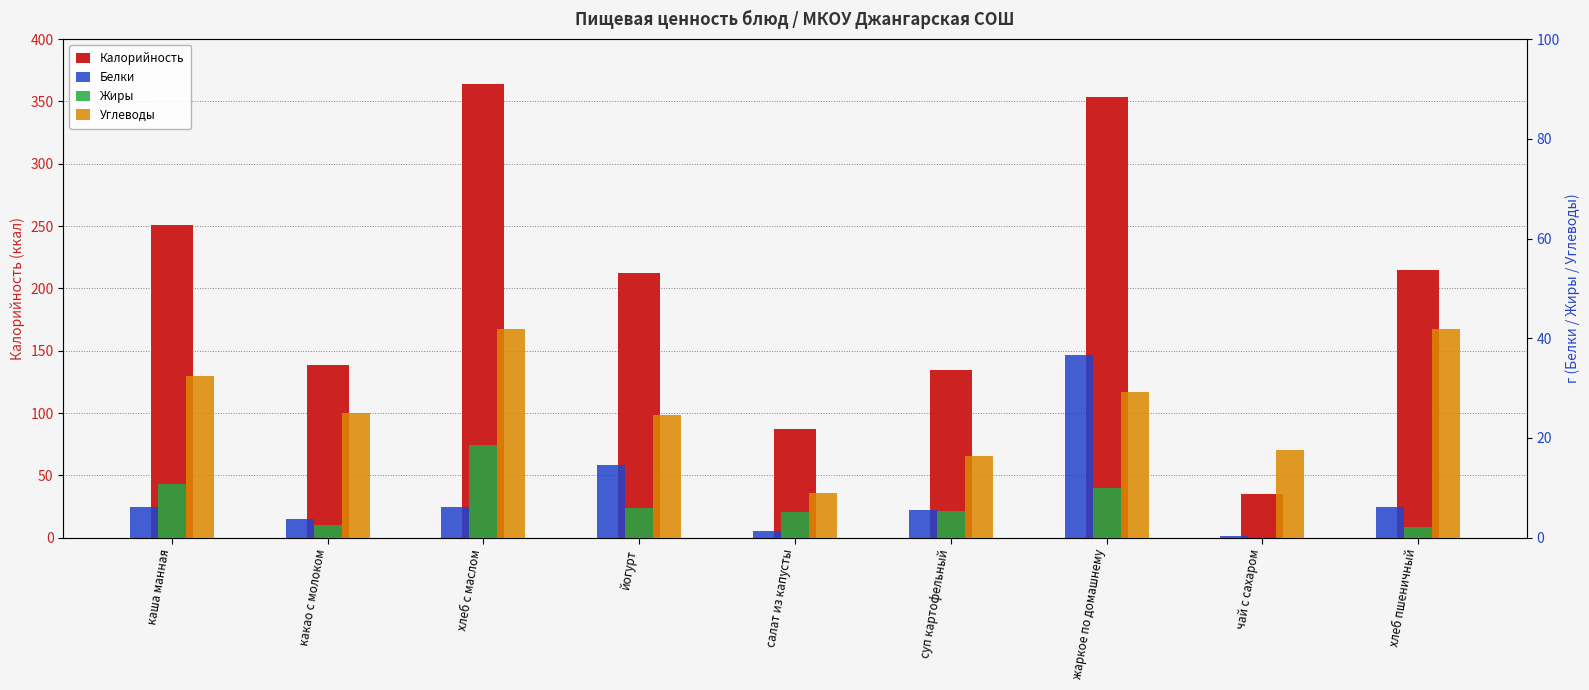

True or false: Калорийность has a value of 251.0 at каша манная.

True